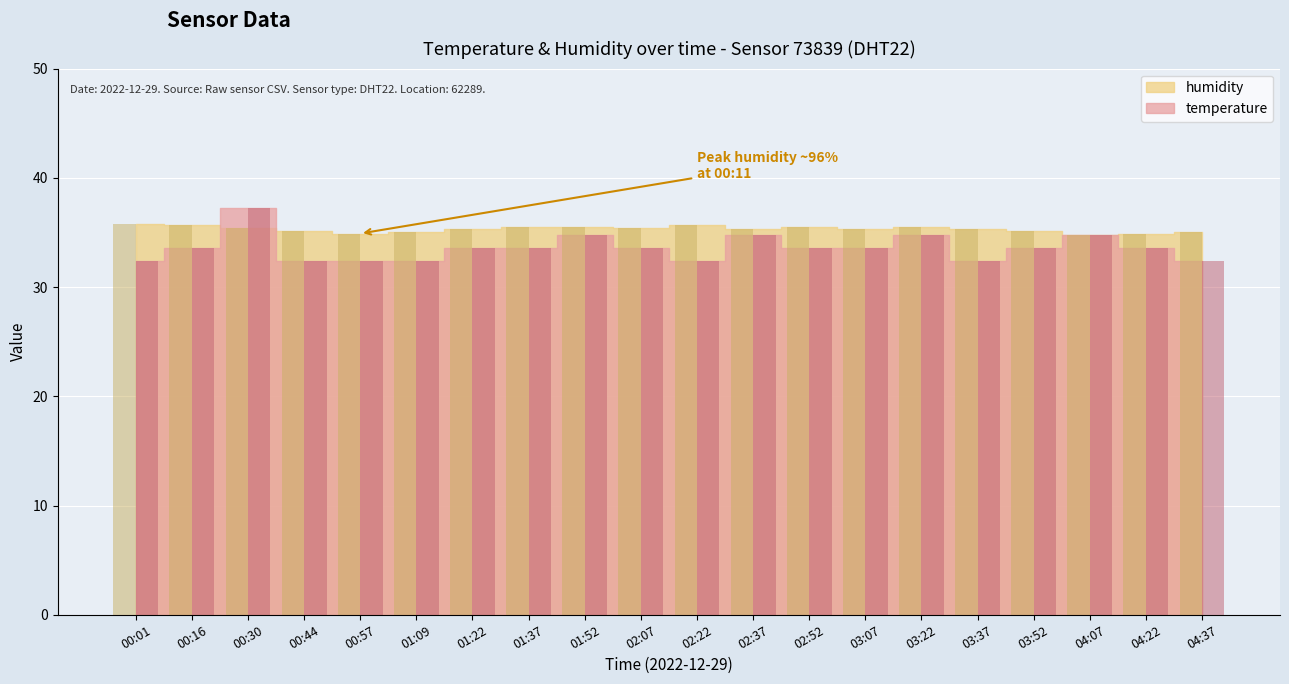

At how many categories does at least one series exceed 33?

20